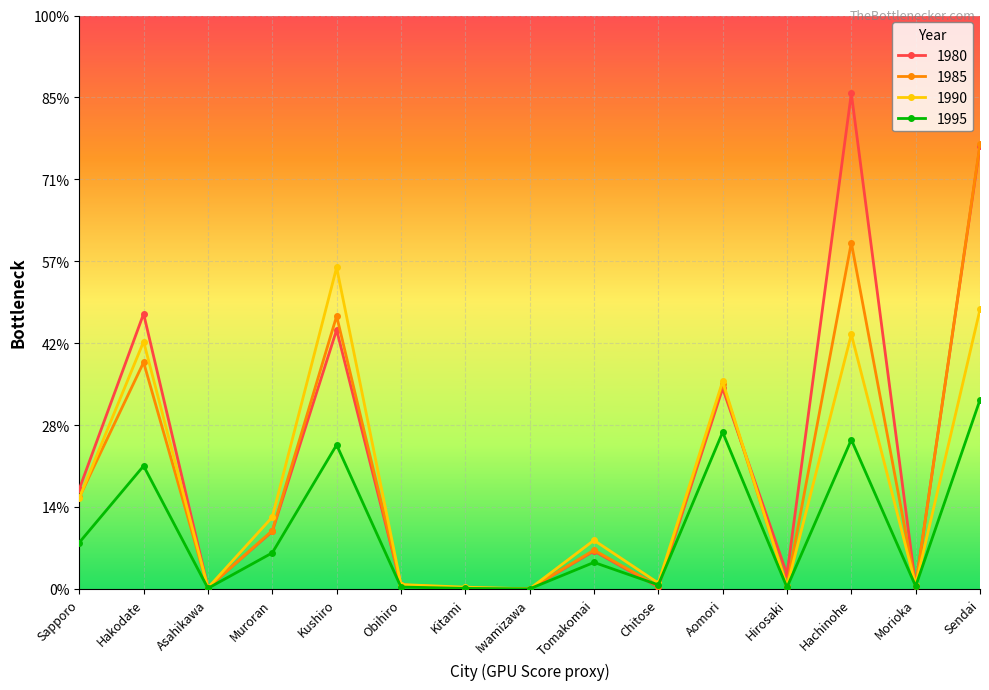

Which category has the highest value across all series?

Hachinohe